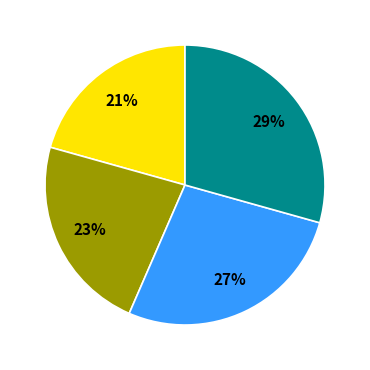

To the nearest percent, what is the average slice percentage?

25%